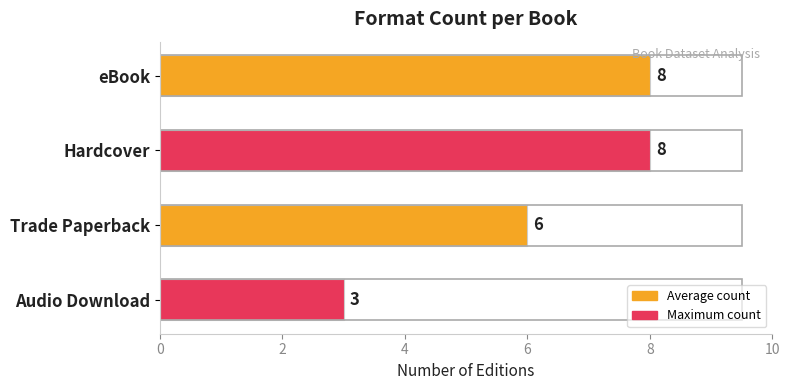

What is the sum of all values?

25